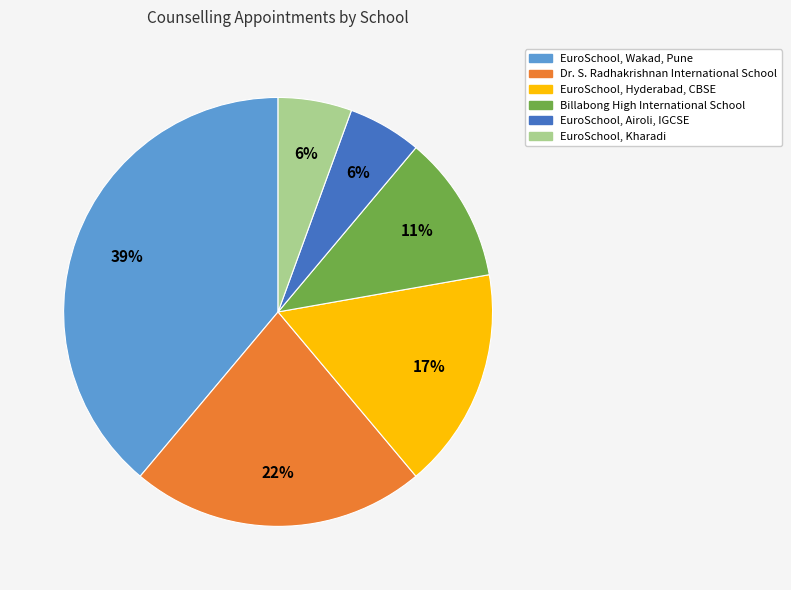

What is the ratio of the value at EuroSchool, Hyderabad, CBSE to the value at Billabong High International School?

1.5